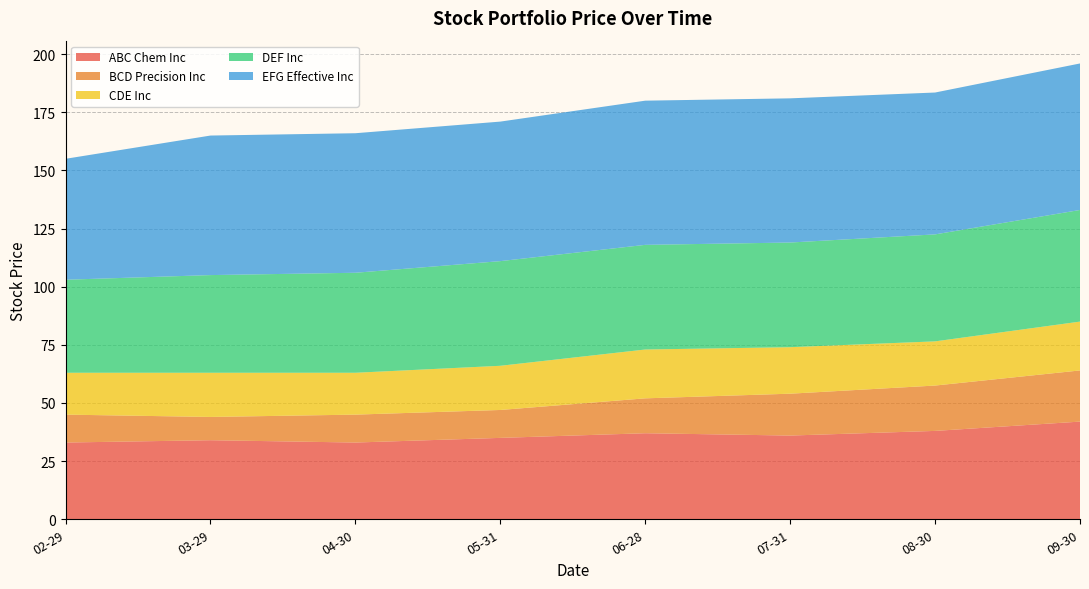

Reading left to right, list all the values displayed in this chart.

ABC Chem Inc: 33.0	34.0	33.0	35.0	37.0	36.0	38.0	42.0
BCD Precision Inc: 12.0	10.0	12.0	12.0	15.0	18.0	19.5	22.0
CDE Inc: 18.0	19.0	18.0	19.0	21.0	20.0	19.0	21.0
DEF Inc: 40.0	42.0	43.0	45.0	45.0	45.0	46.0	48.0
EFG Effective Inc: 52.0	60.0	60.0	60.0	62.0	62.0	61.0	63.0